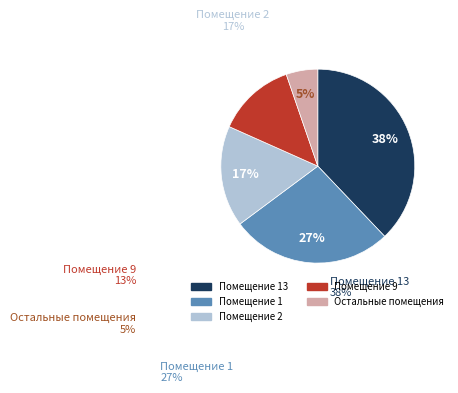

Is there a majority slice in this chart?

No